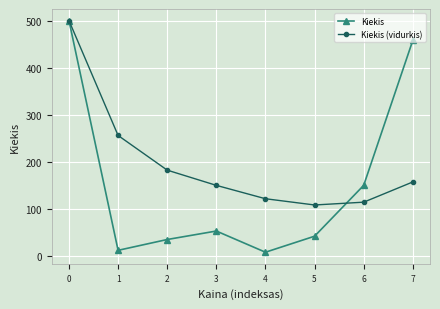

Rank the series by their average value, from highest to lowest.

Kiekis (vidurkis), Kiekis